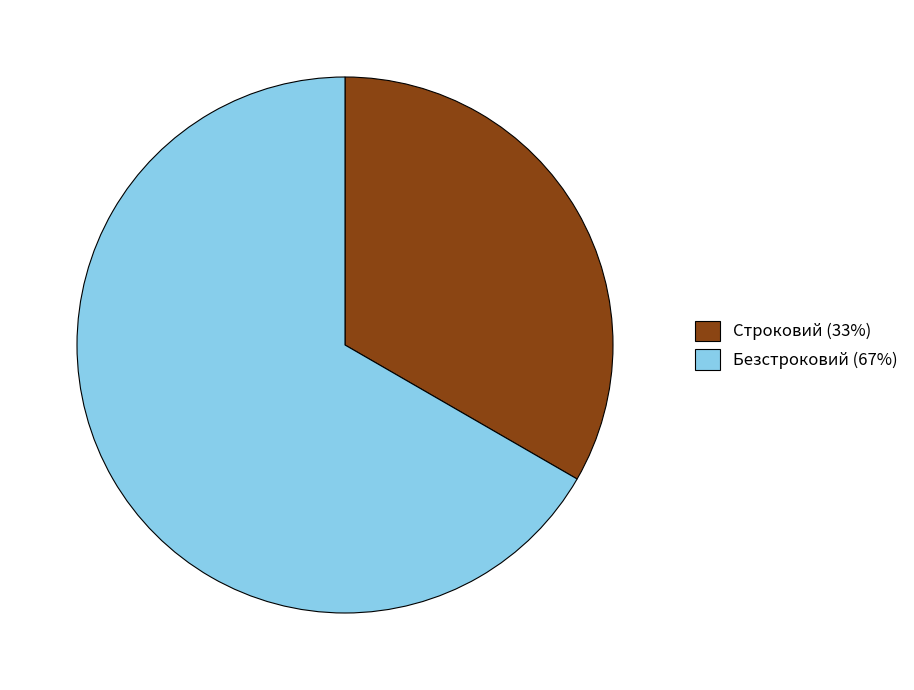

True or false: Строковий accounts for 21% of the total.

False